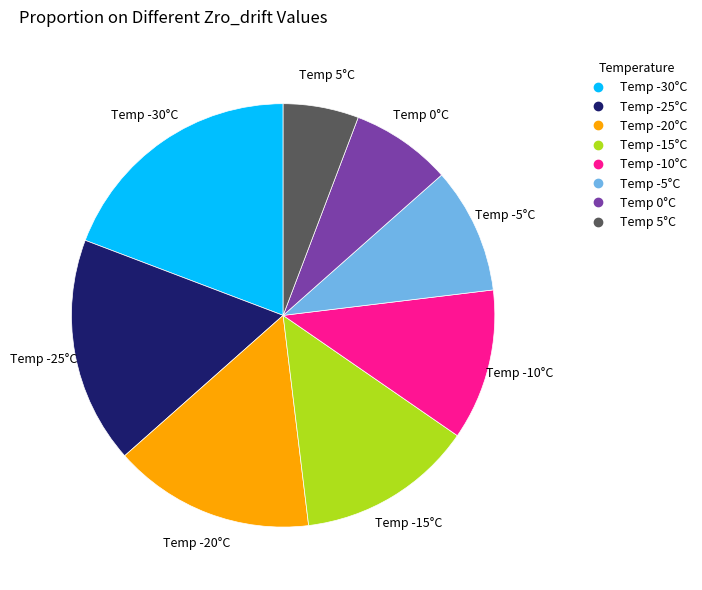

Is there any slice that represents more than half of the pie?

No